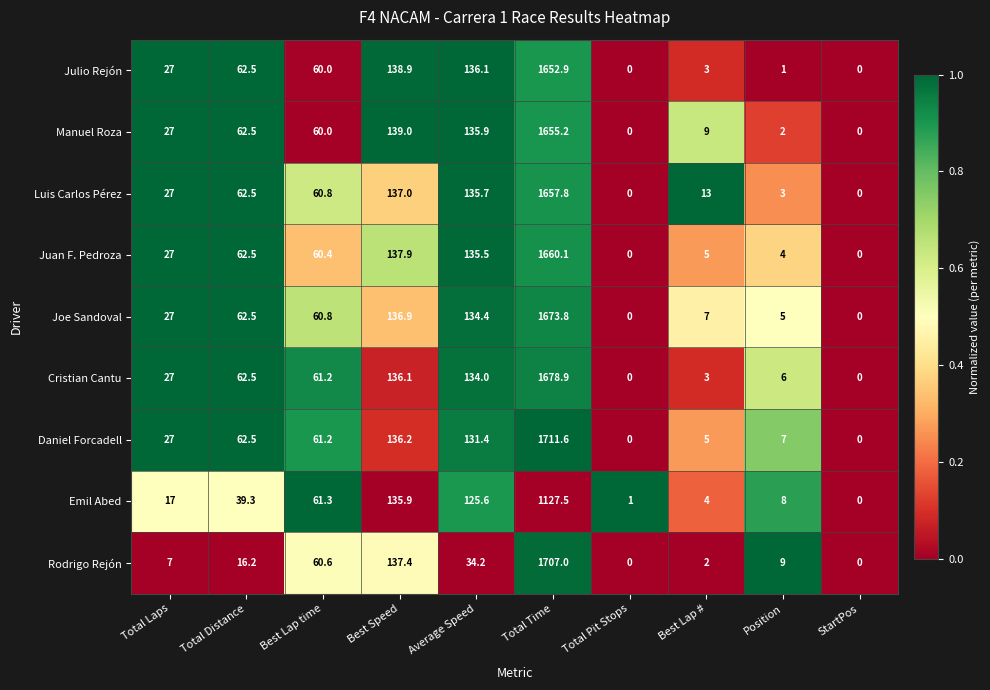

What is the greatest value displayed?

1711.6